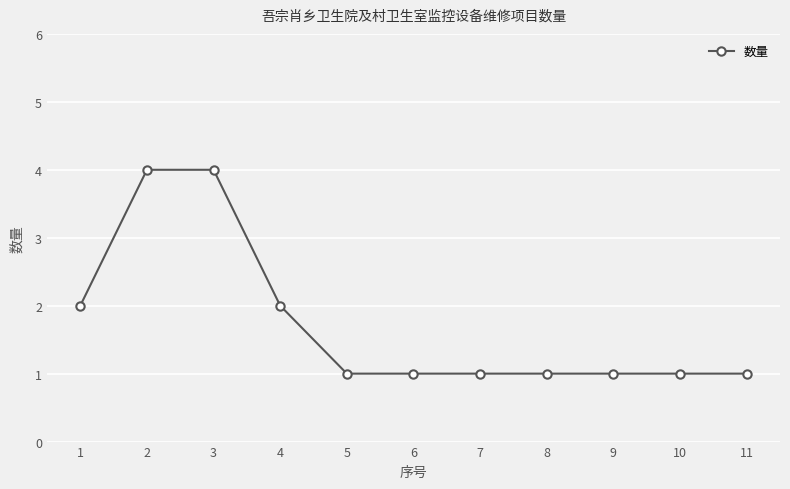

What is the value of the 9th point from the left?

1